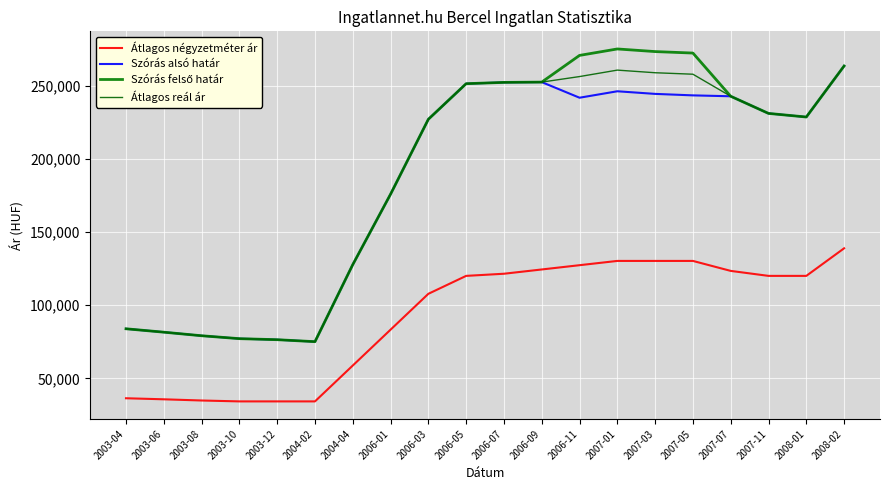

True or false: Szórás felső határ and Átlagos reál ár intersect in this chart.

False